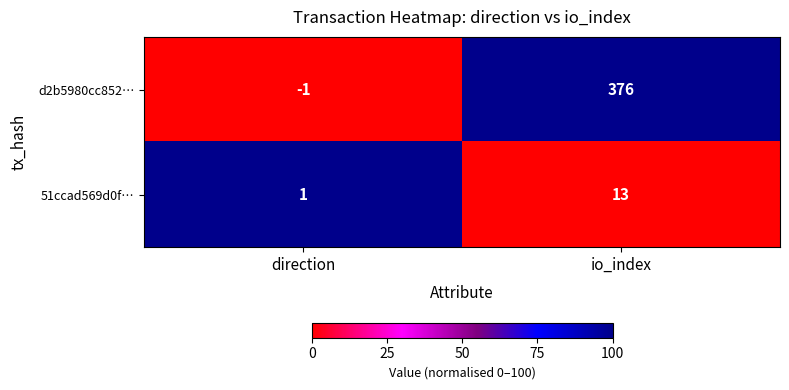

At which category is the sum across all series the highest?

io_index